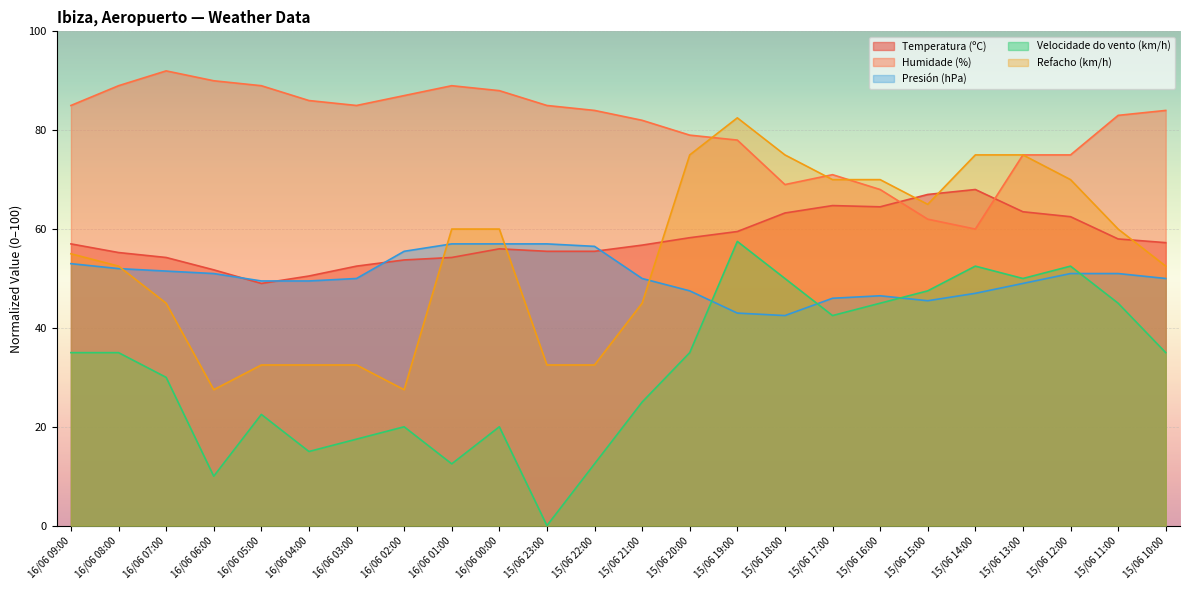

Reading left to right, what are all the values shown in this chart?

Temperatura (ºC): 57.0	55.2	54.2	51.7	49.0	50.5	52.5	53.8	54.2	56.0	55.5	55.5	56.8	58.2	59.5	63.3	64.8	64.5	67.0	68.0	63.5	62.5	58.0	57.2
Humidade (%): 85.0	89.0	92.0	90.0	89.0	86.0	85.0	87.0	89.0	88.0	85.0	84.0	82.0	79.0	78.0	69.0	71.0	68.0	62.0	60.0	75.0	75.0	83.0	84.0
Presión (hPa): 53.0	52.0	51.5	51.0	49.5	49.5	50.0	55.5	57.0	57.0	57.0	56.5	50.0	47.5	43.0	42.5	46.0	46.5	45.5	47.0	49.0	51.0	51.0	50.0
Velocidade do vento (km/h): 35.0	35.0	30.0	10.0	22.5	15.0	17.5	20.0	12.5	20.0	0.0	12.5	25.0	35.0	57.5	50.0	42.5	45.0	47.5	52.5	50.0	52.5	45.0	35.0
Refacho (km/h): 55.0	52.5	45.0	27.5	32.5	32.5	32.5	27.5	60.0	60.0	32.5	32.5	45.0	75.0	82.5	75.0	70.0	70.0	65.0	75.0	75.0	70.0	60.0	52.5